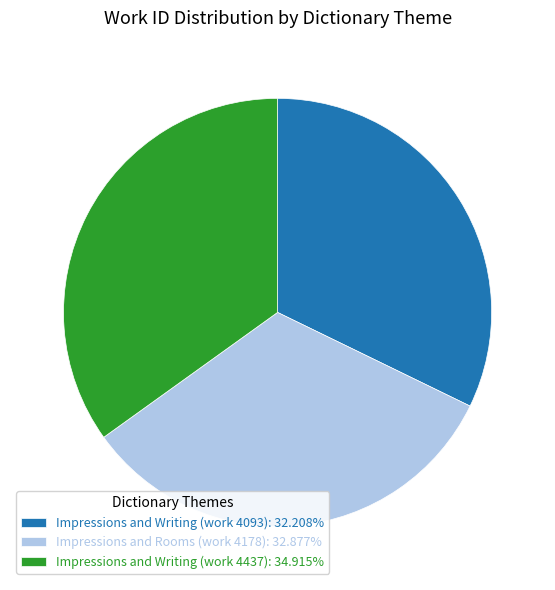

The Impressions and Rooms (work 4178) slice represents 40% of the pie. True or false?

False